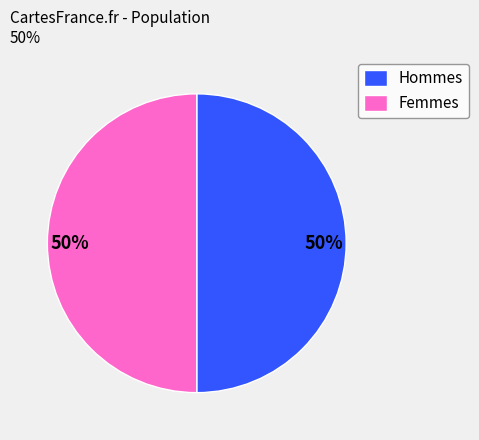

To the nearest percent, what is the average slice percentage?

50%